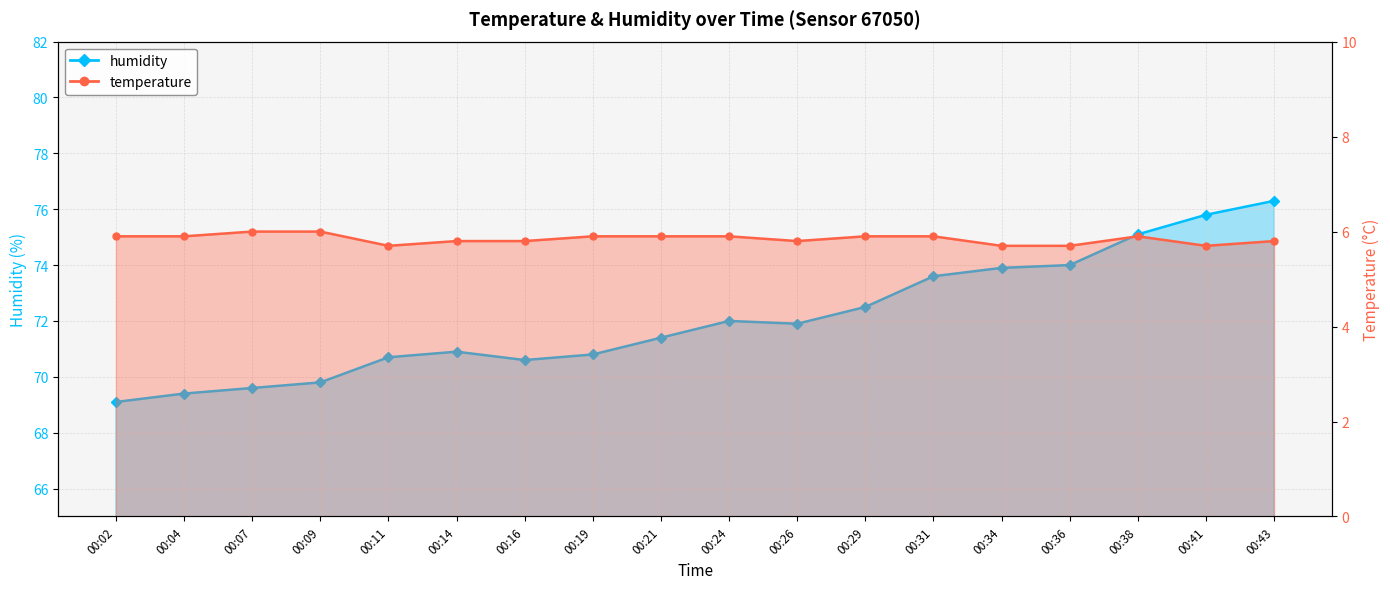

How many data points in humidity are above 71?

10